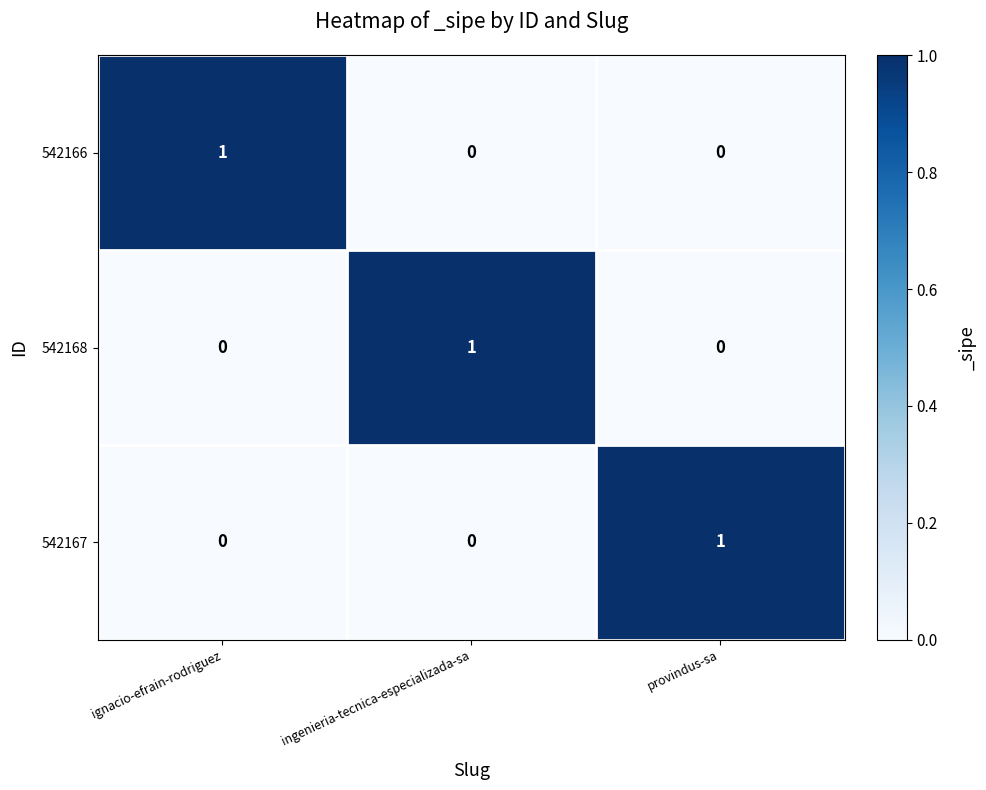

The value of 542168 at ingenieria-tecnica-especializada-sa is 1. True or false?

True